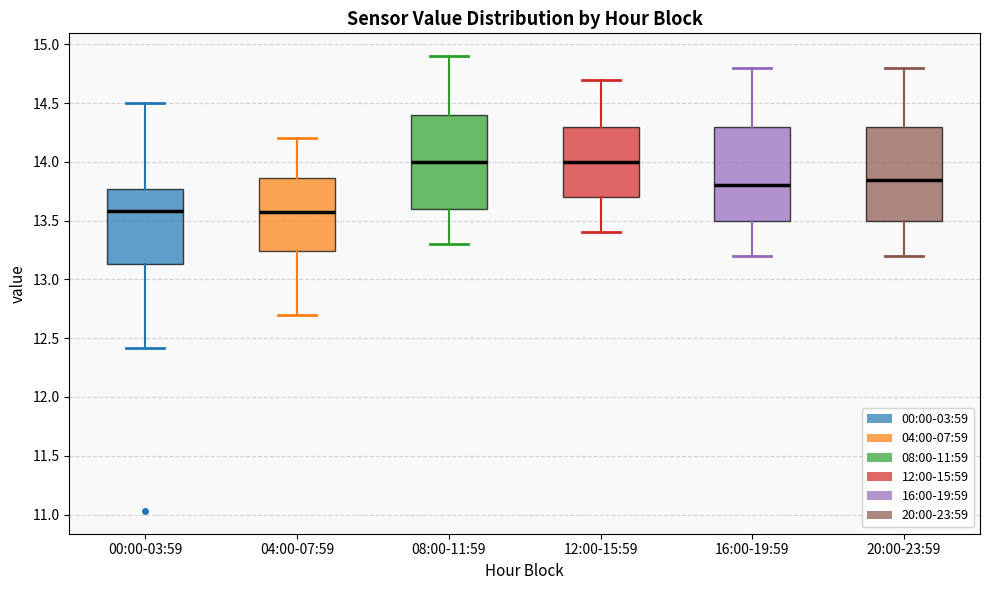

Reading left to right, read every box against the y-axis: the position of its median line, the range the box covers, and the ends of its whiskers. The values are not printed on the chart, so give them approximately, as read against the axis.

00:00-03:59: median 13.60, box 13.15 to 13.75, whiskers 12.40 to 14.50
04:00-07:59: median 13.60, box 13.25 to 13.85, whiskers 12.70 to 14.20
08:00-11:59: median 14.00, box 13.60 to 14.40, whiskers 13.30 to 14.90
12:00-15:59: median 14.00, box 13.70 to 14.30, whiskers 13.40 to 14.70
16:00-19:59: median 13.80, box 13.50 to 14.30, whiskers 13.20 to 14.80
20:00-23:59: median 13.85, box 13.50 to 14.30, whiskers 13.20 to 14.80